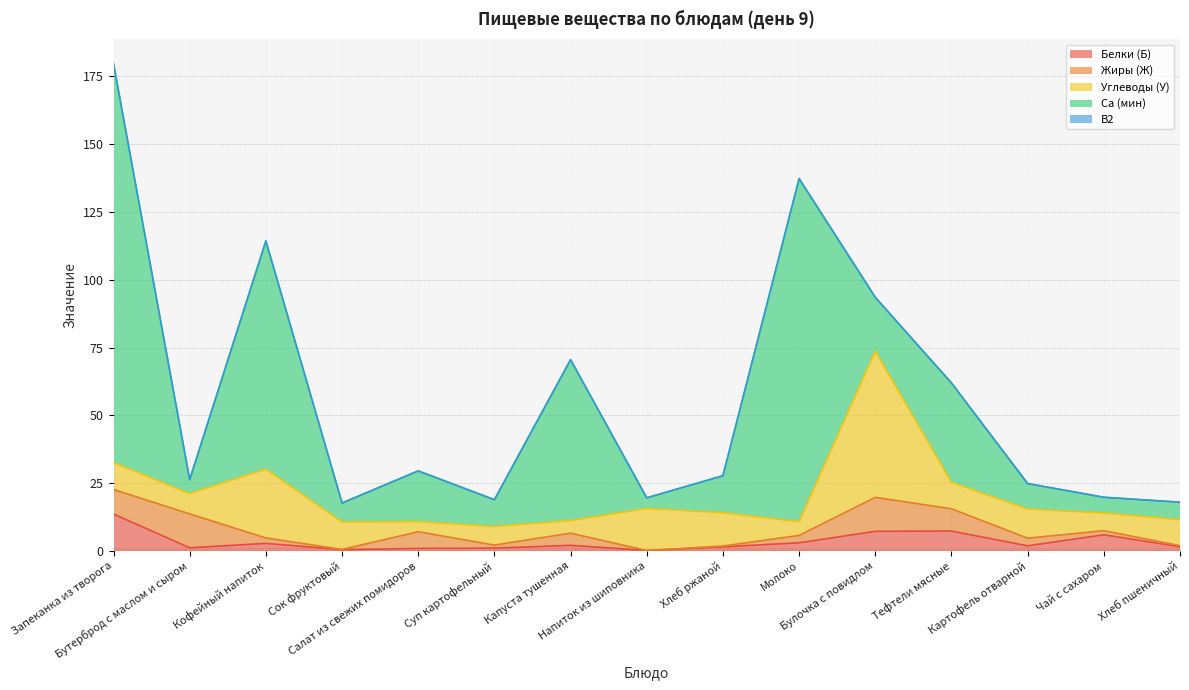

Where do Ca (мин) and Углеводы (У) first cross each other?

Запеканка из творога and Бутерброд с маслом и сыром